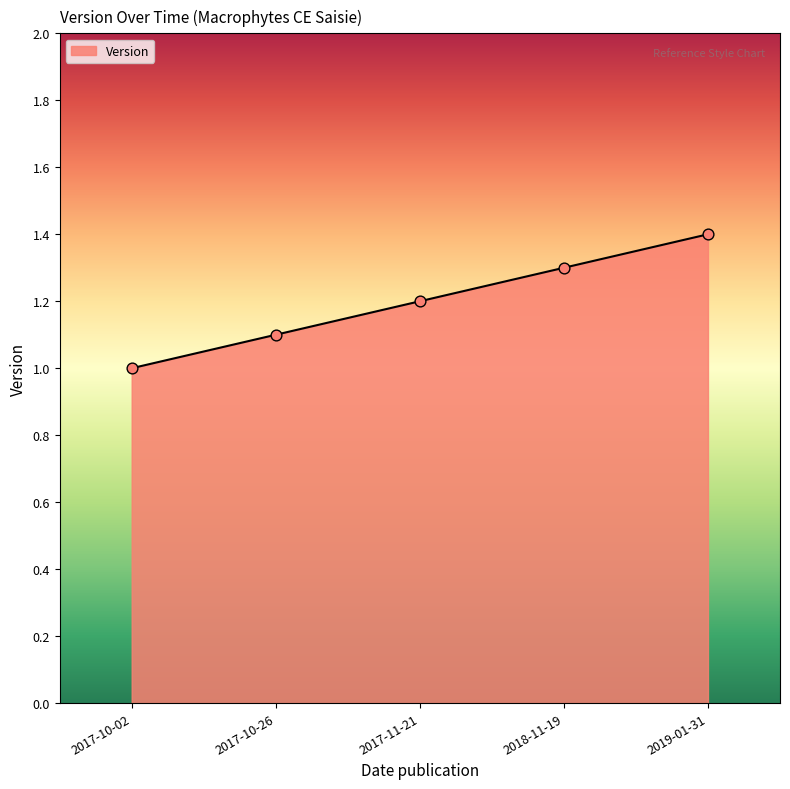

What is the ratio of the value at 2017-10-02 to the value at 2017-11-21?

0.8